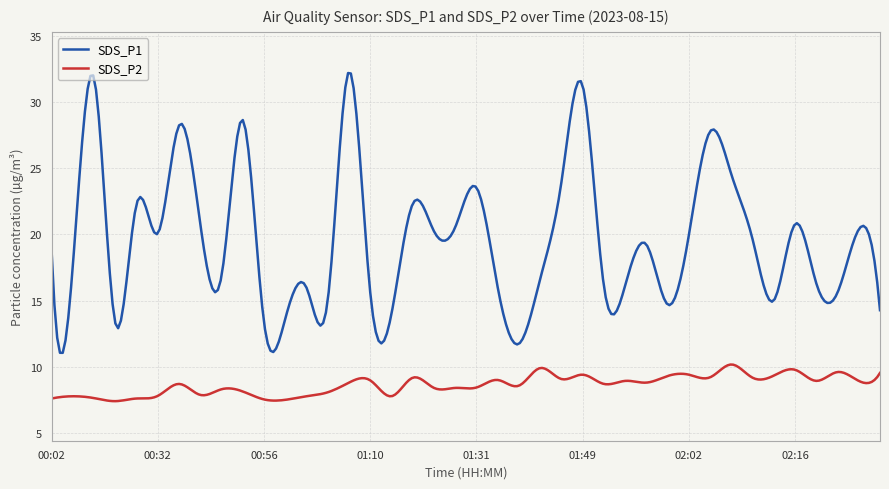

What is the greatest value displayed?

32.2